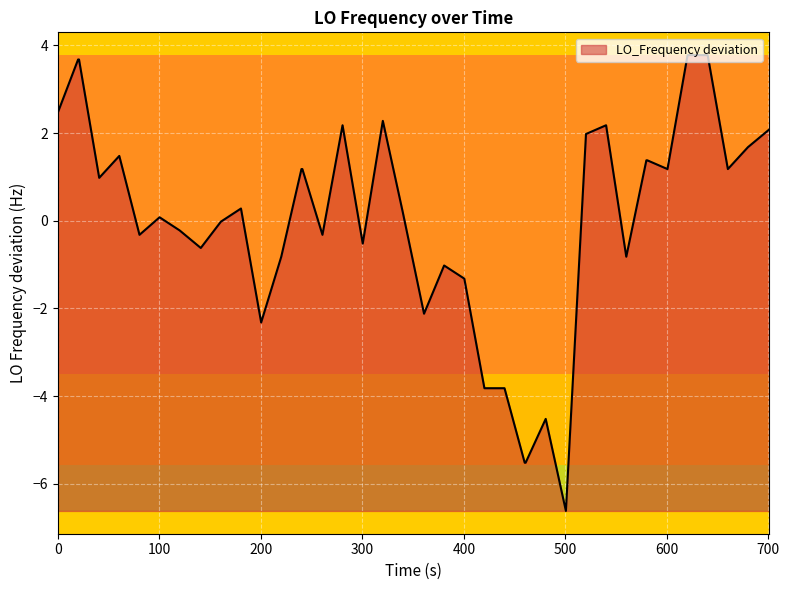

What is the difference between the maximum and second lowest values?

9.3